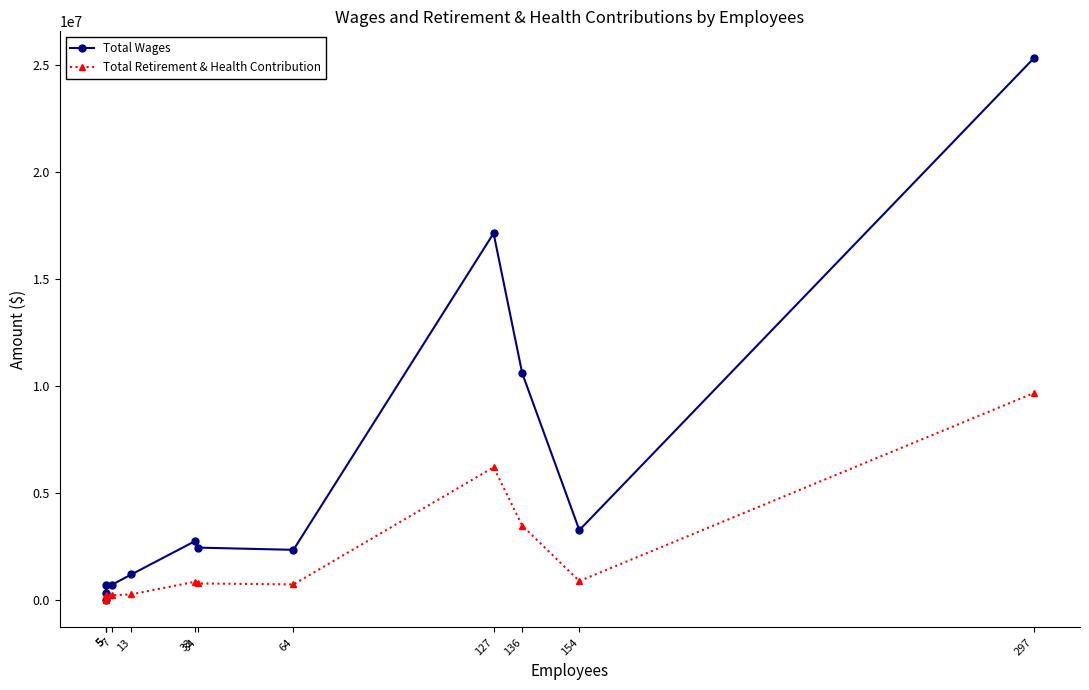

Where is Total Wages nearest to the value 12656684?

136